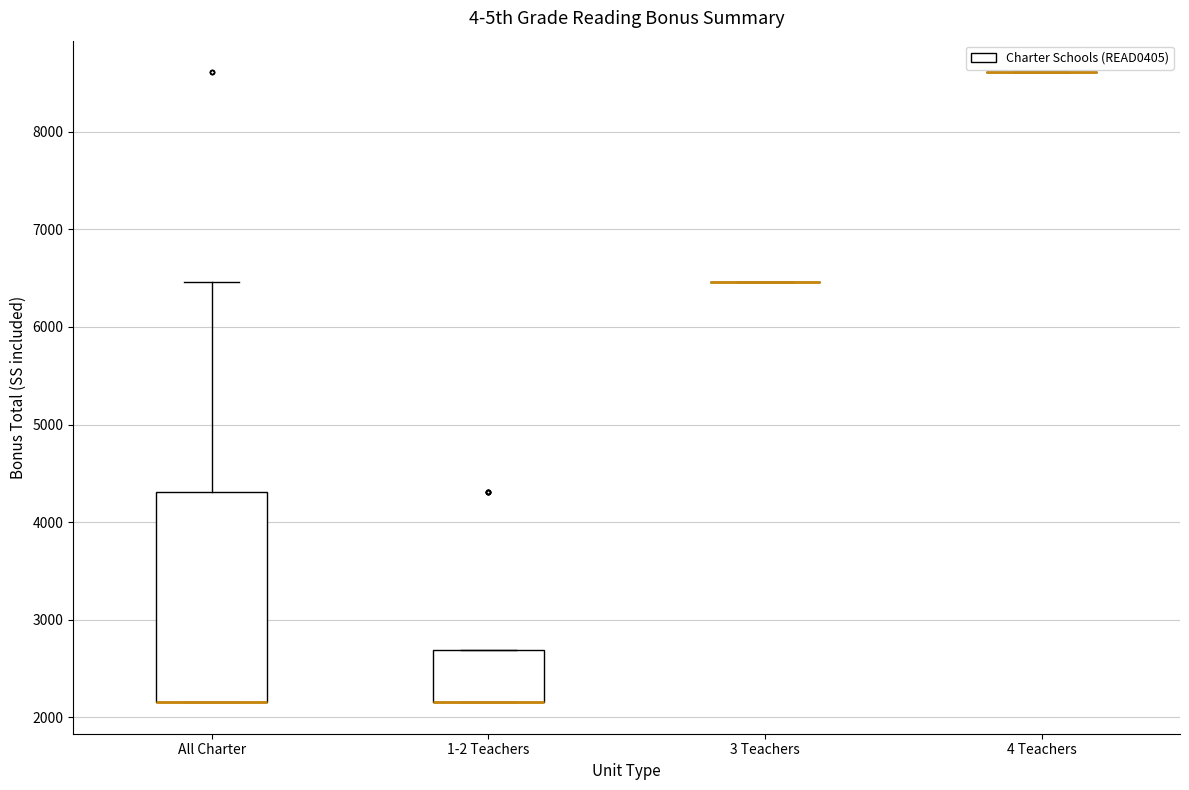

Reading left to right, read every box against the y-axis: the position of its median line, the range the box covers, and the ends of its whiskers. The values are not printed on the chart, so give them approximately, as read against the axis.

All Charter: median 2200 (drawn on the box's lower edge), box 2200 to 4300, whiskers 2200 to 6500
1-2 Teachers: median 2200 (drawn on the box's lower edge), box 2200 to 2700, whiskers 2200 to 2700
3 Teachers: box collapsed to a line at 6500, whiskers 6500 to 6500
4 Teachers: box collapsed to a line at 8600, whiskers 8600 to 8600